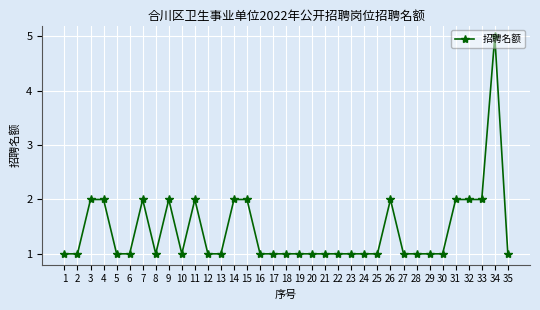

The chart shows a value of 1 at 13. True or false?

True